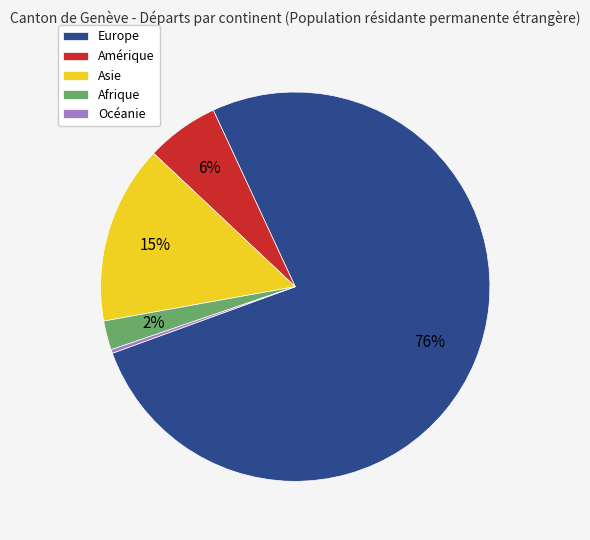

What percentage is the Asie slice, to the nearest percent?

15%